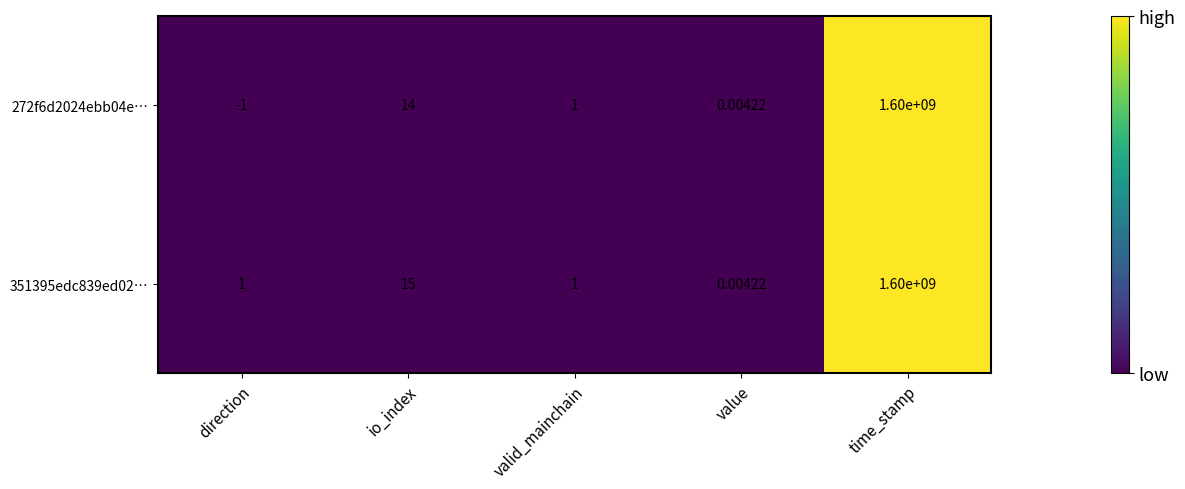

Count the number of data series in this chart.

2